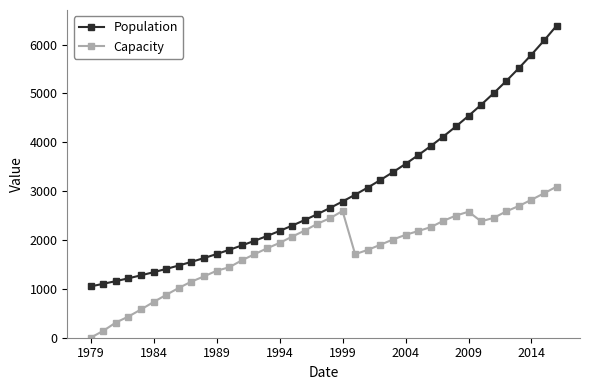

What are all the series names shown in the legend?

Population, Capacity